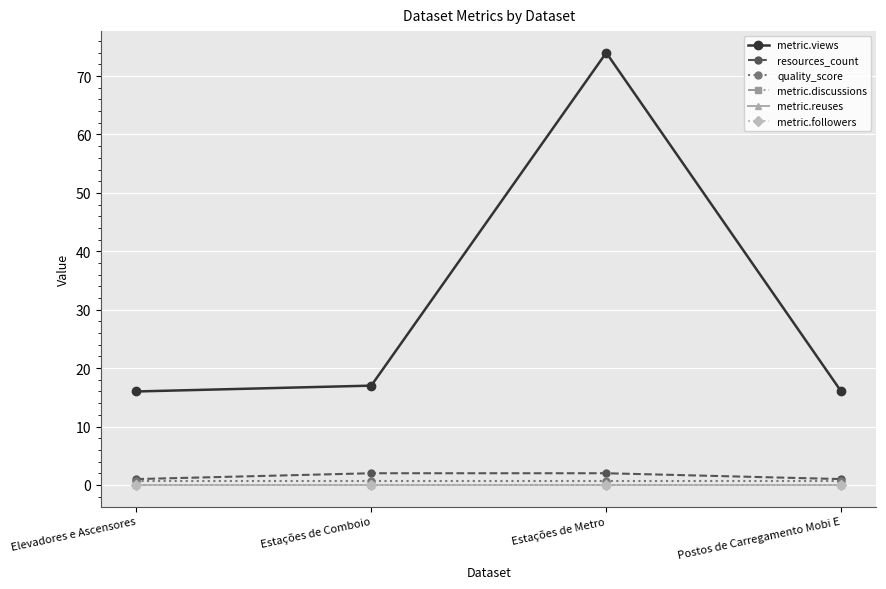

Reading right to left, list all the values displayed in this chart.

metric.views: 16.0	74.0	17.0	16.0
resources_count: 1.0	2.0	2.0	1.0
quality_score: 0.7	0.7	0.7	0.7
metric.discussions: 0.0	0.0	0.0	0.0
metric.reuses: 0.0	0.0	0.0	0.0
metric.followers: 0.0	0.0	0.0	0.0